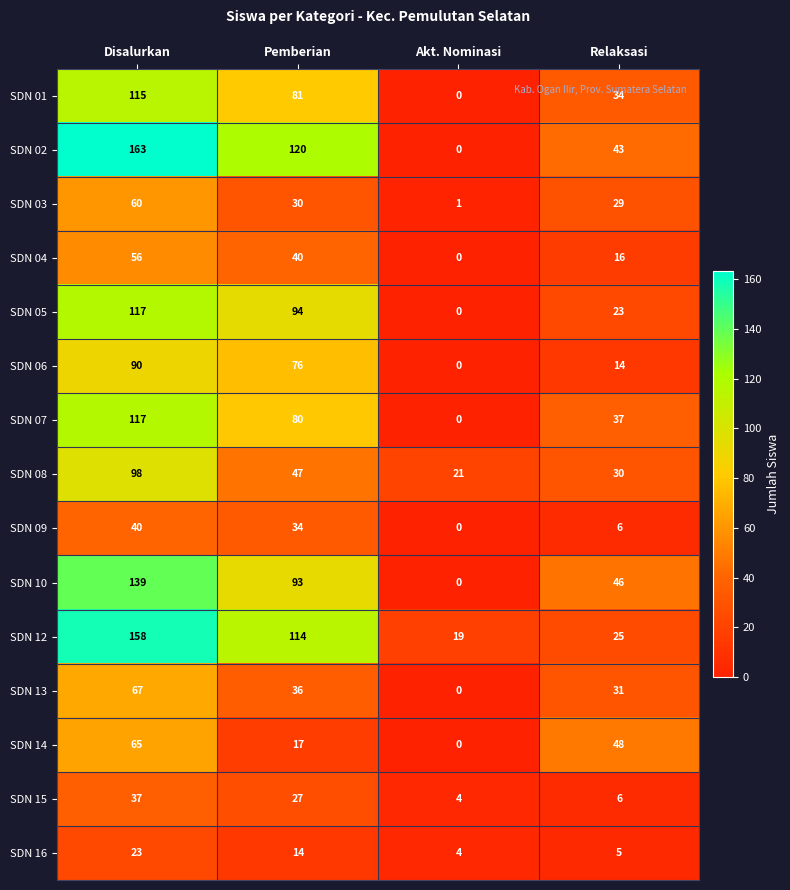

List the labels in order of SDN 10 value, smallest first.

Akt. Nominasi, Relaksasi, Pemberian, Disalurkan